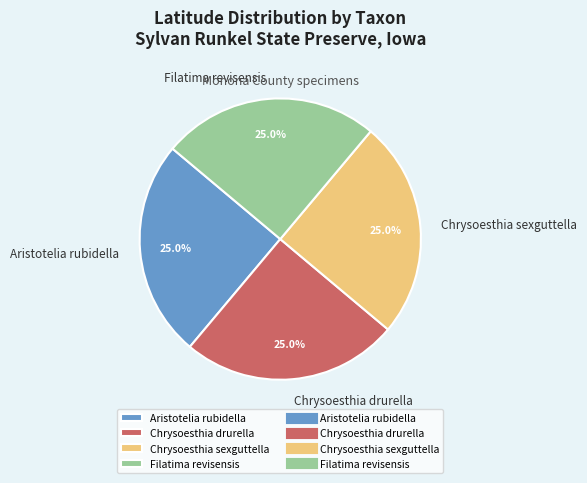

What percentage do Filatima revisensis and Aristotelia rubidella together represent?

50.0%